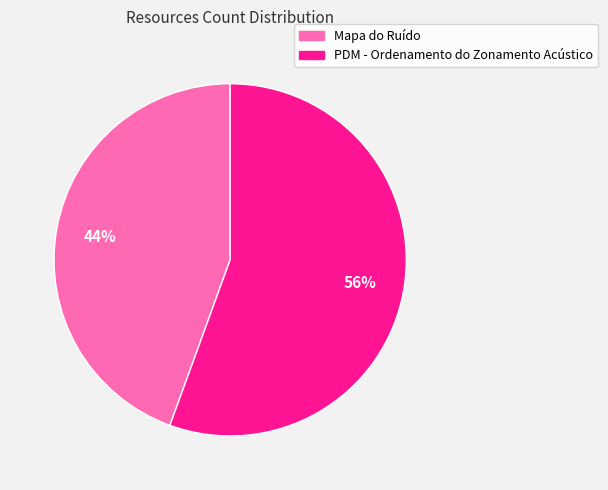

To the nearest percent, what percentage of the pie is Mapa do Ruído?

44%